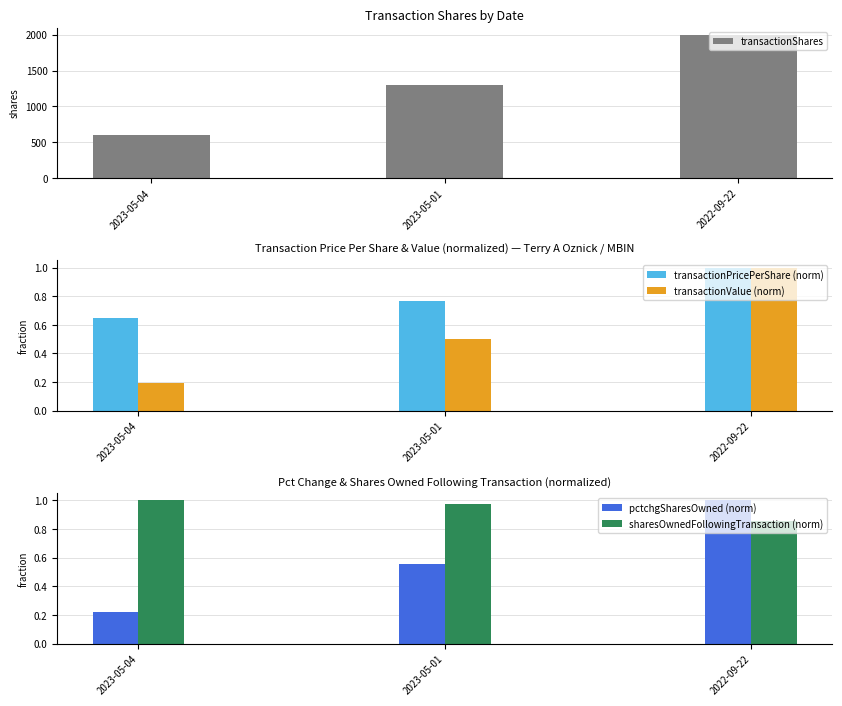

What is the average value of the sharesOwnedFollowingTransaction (norm) series?

0.9